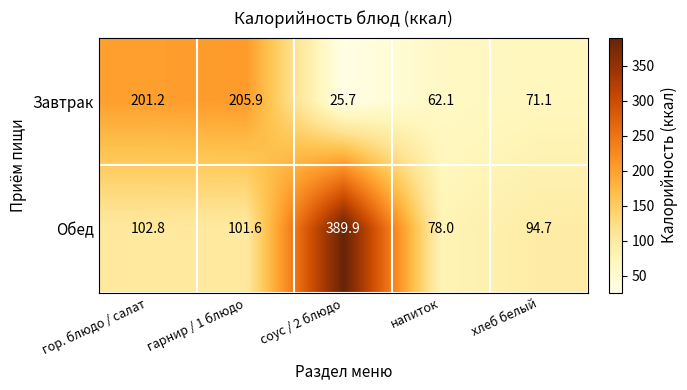

At which category is the sum across all series the highest?

соус / 2 блюдо